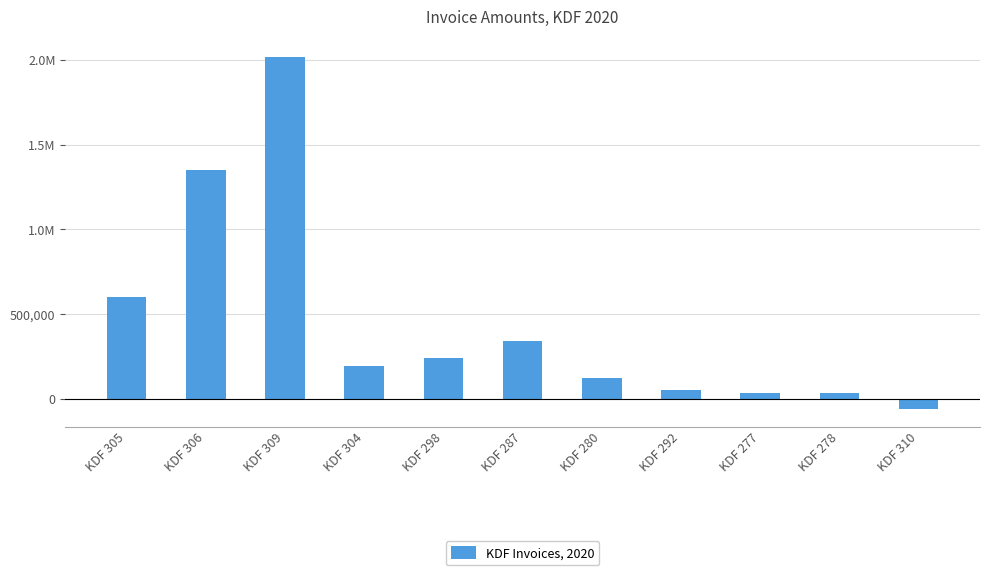

Is it true that the value at KDF 306 is 1351013.3?

True